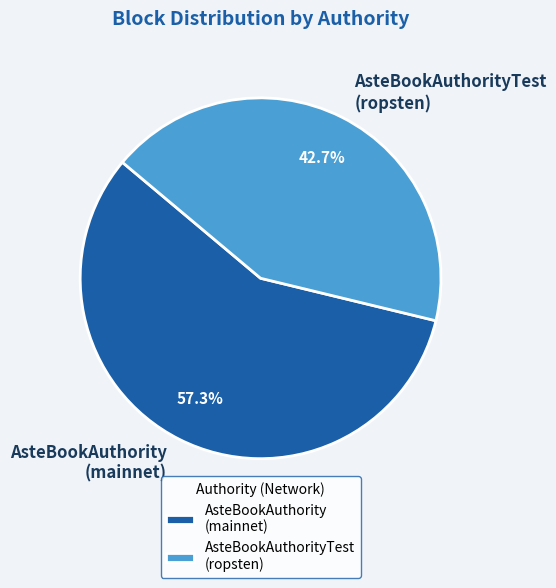

What percentage is NOT represented by AsteBookAuthorityTest (ropsten)?

57.3%